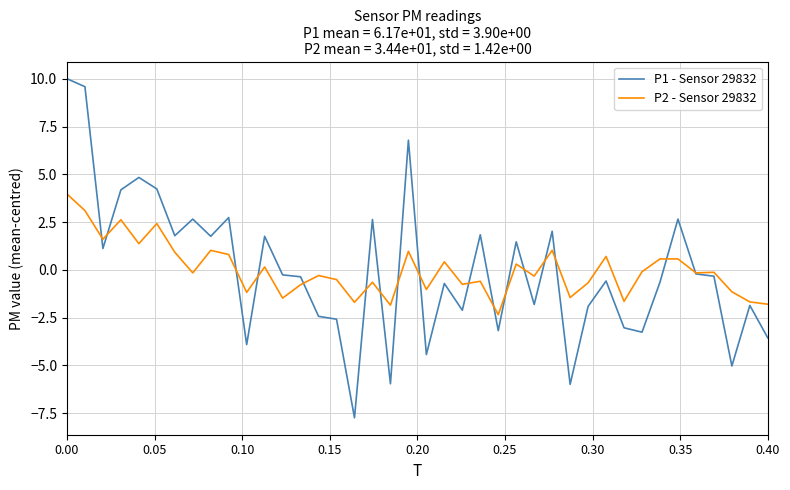

Which series has the largest range (max minus min)?

P1 - Sensor 29832